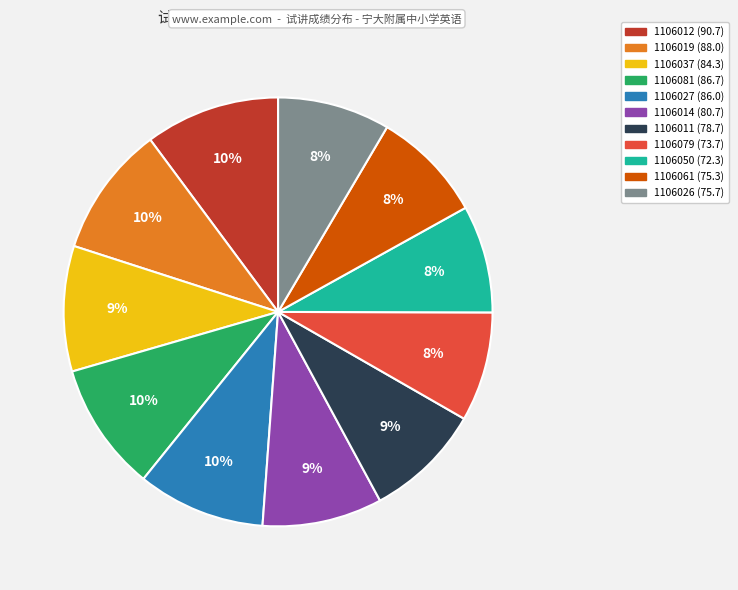

Is the sum of 1106079 and 1106061 greater than half?

No